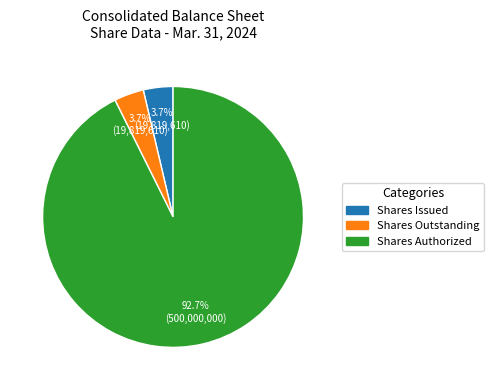

Is there a majority slice in this chart?

Yes